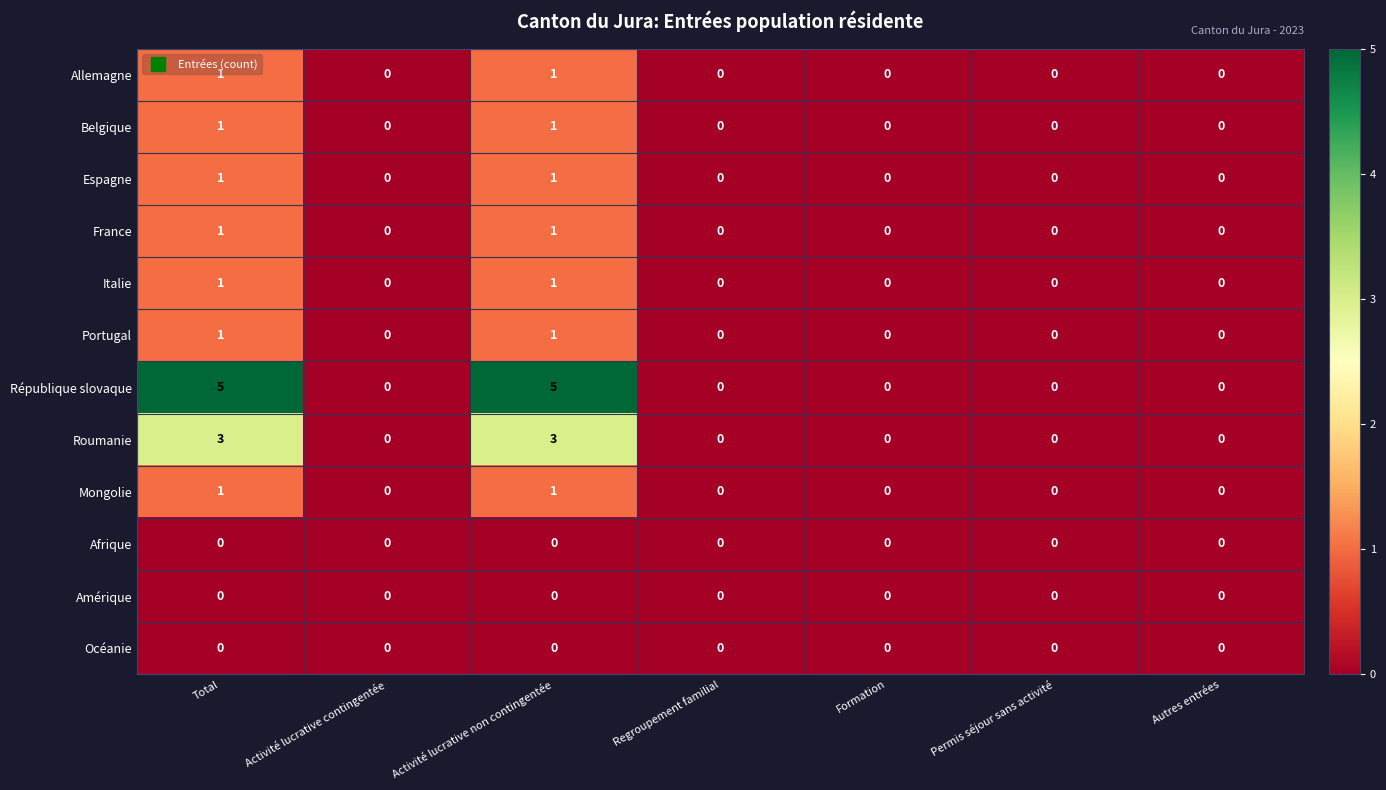

Which series has the largest total across all categories?

République slovaque